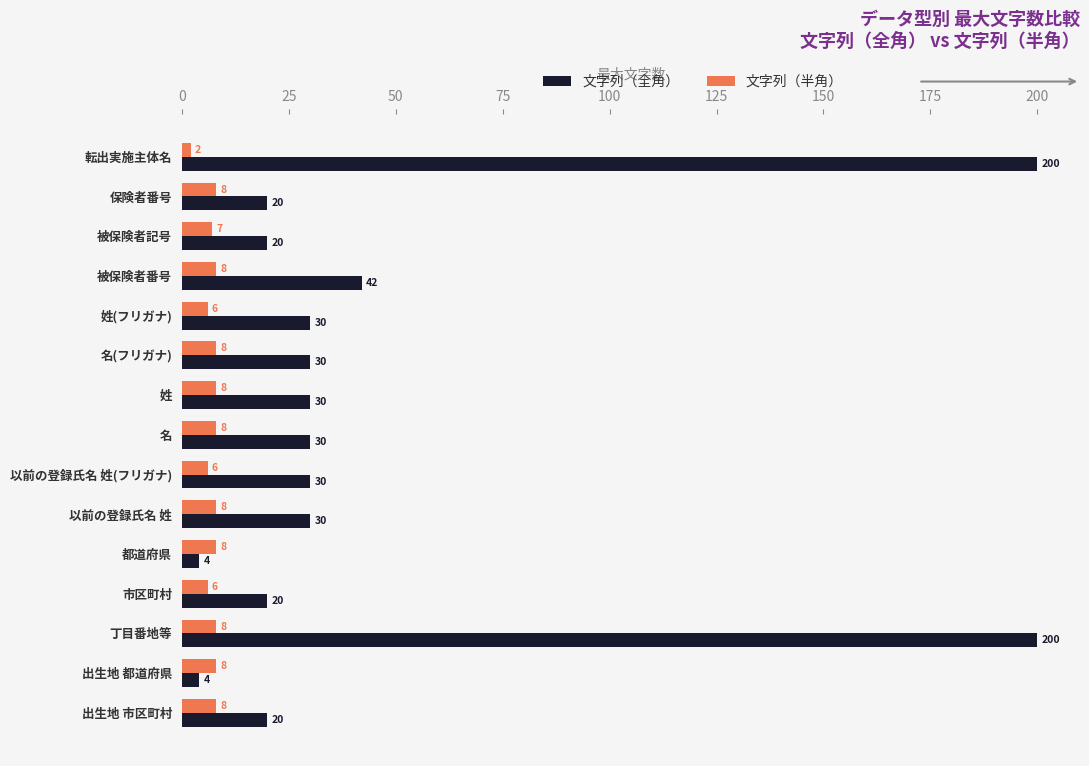

At 市区町村, list the series in order from smallest to largest.

文字列（半角）, 文字列（全角）